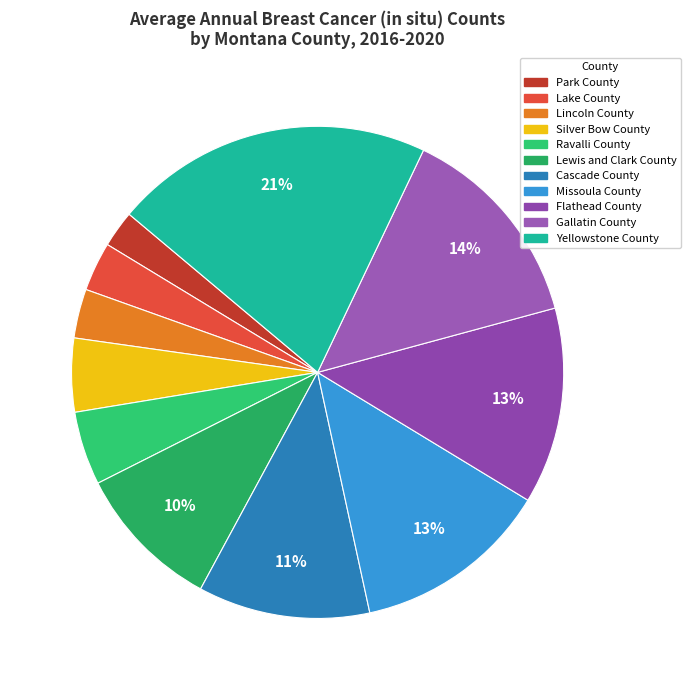

How many slices are in this pie chart?

11